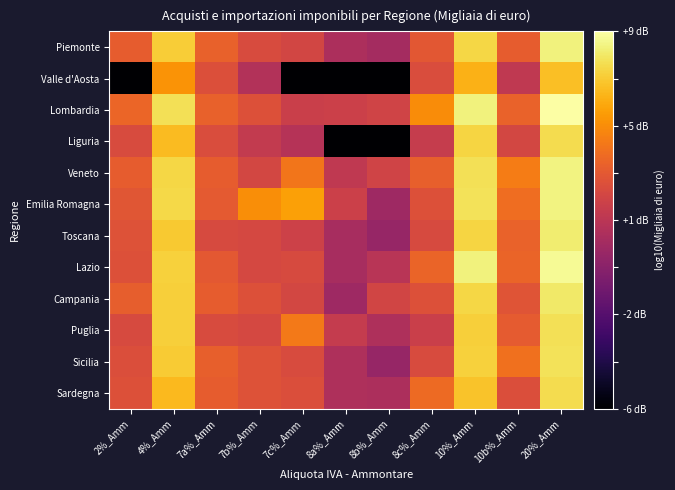

Rank the series by their maximum value, from highest to lowest.

Lombardia, Lazio, Veneto, Emilia Romagna, Piemonte, Toscana, Campania, Sicilia, Puglia, Liguria, Sardegna, Valle d'Aosta